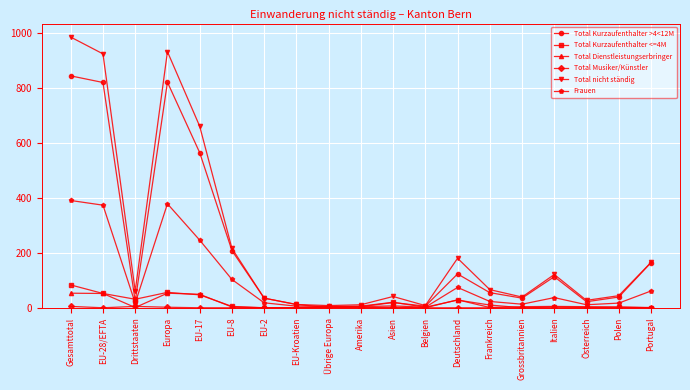

What is the greatest value displayed?

984